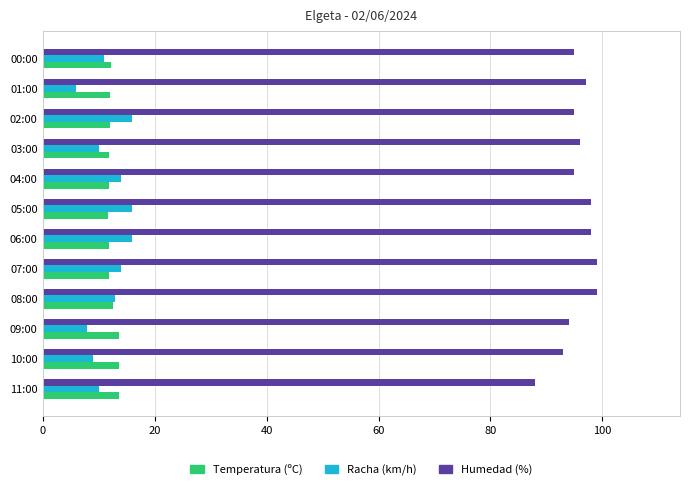

What is the lowest value of the Humedad (%) series?

88.0